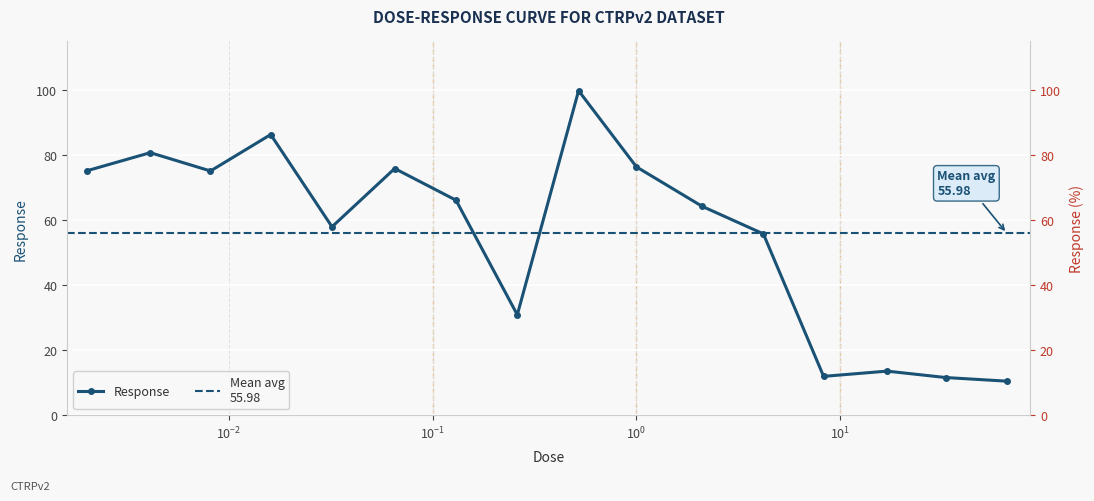

What is the value of the 16th point from the left?

10.5